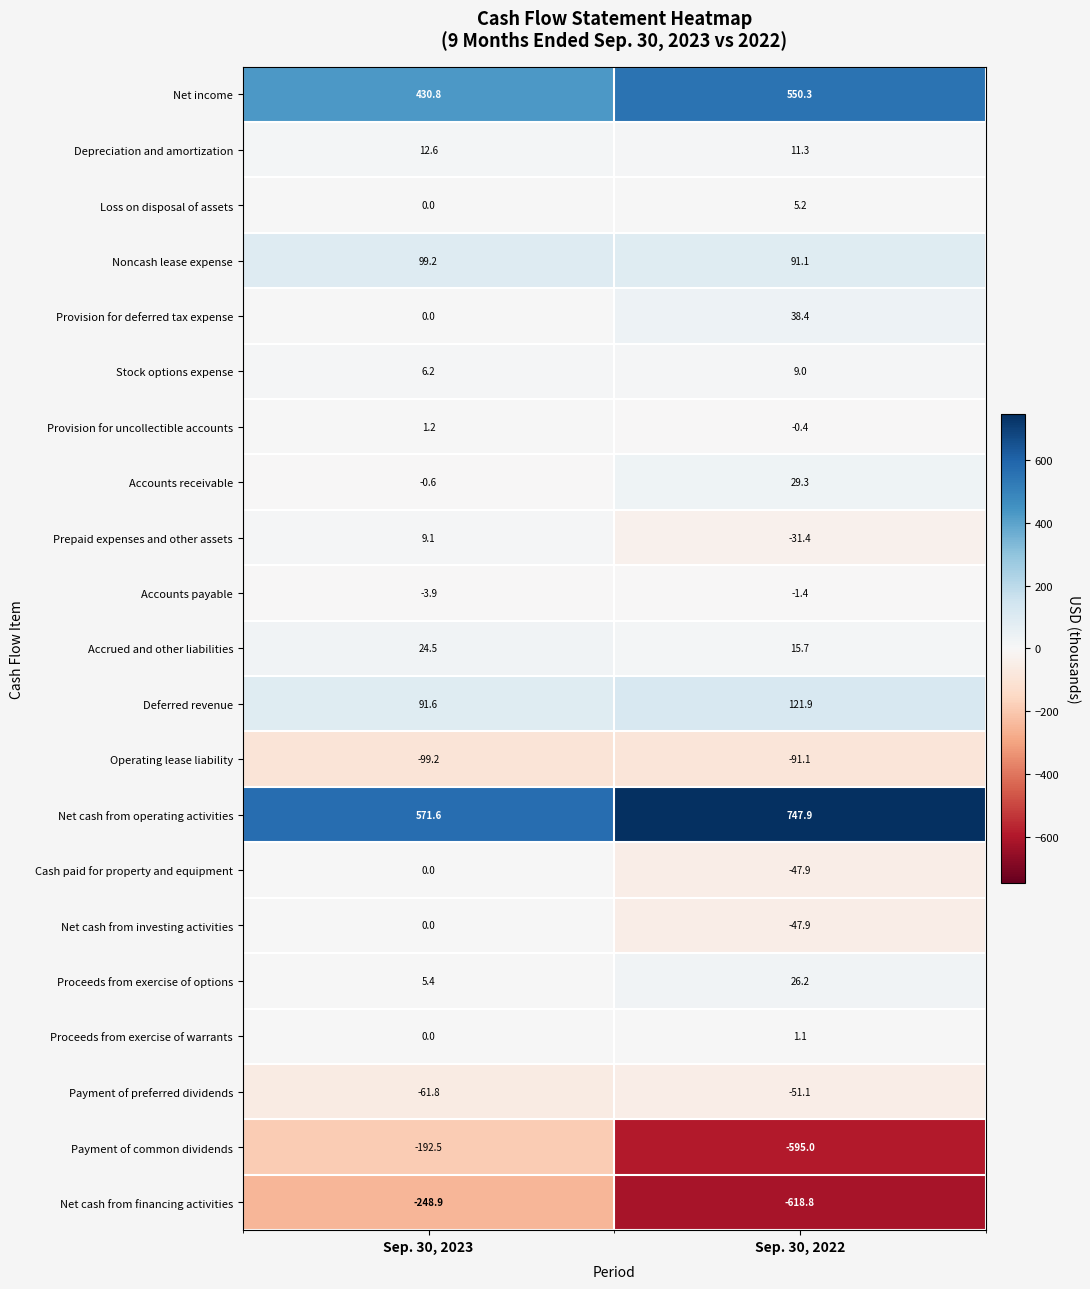

What is the sum of all Cash paid for property and equipment values?

-47.9